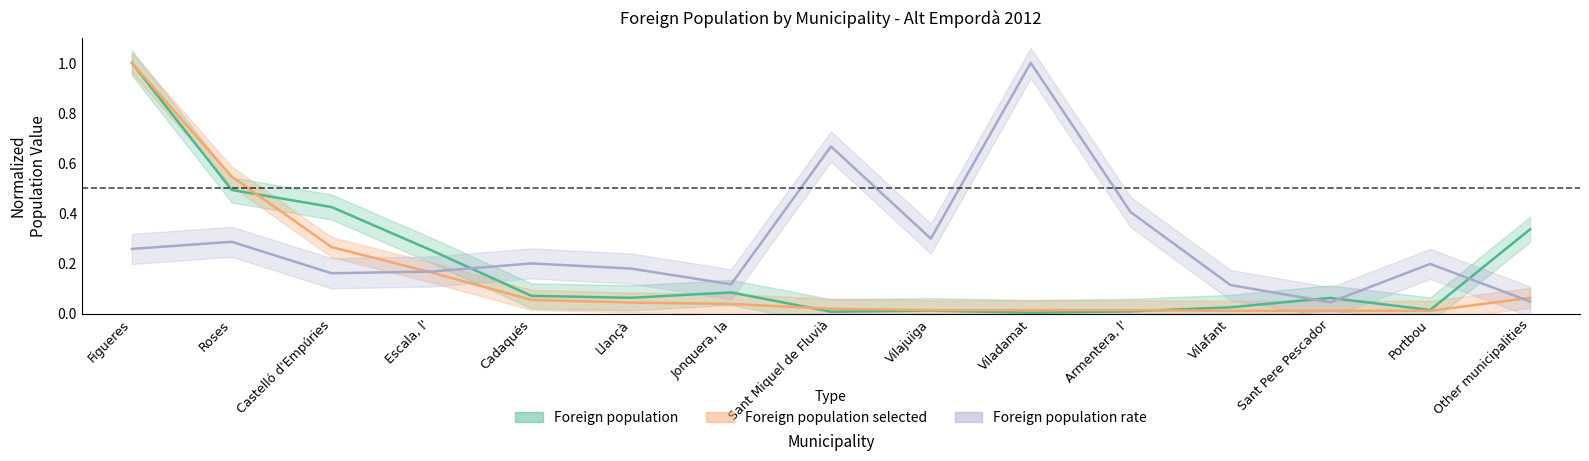

What are all the series names shown in the legend?

Foreign population, Foreign population rate, Foreign population selected